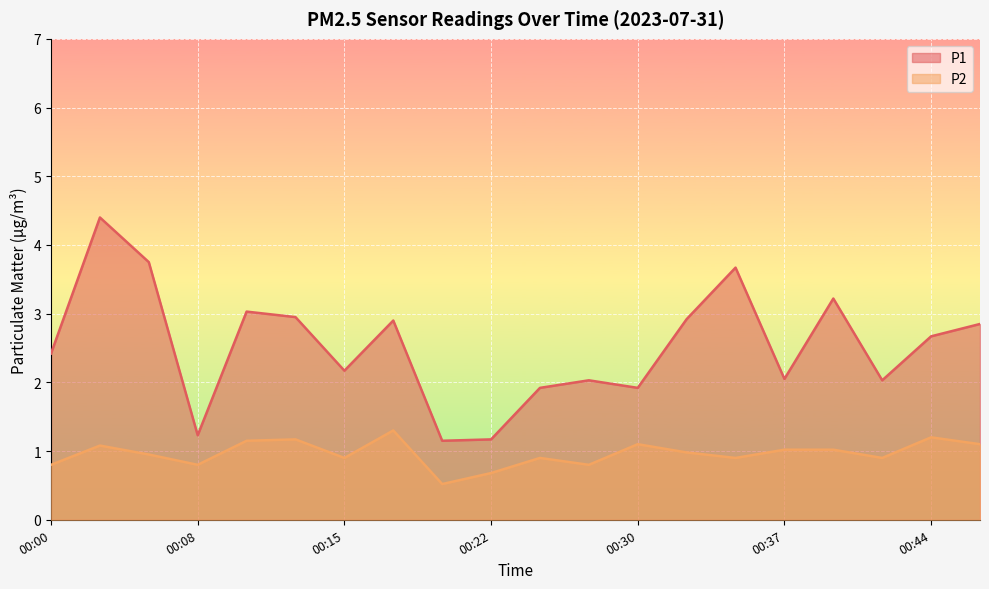

Rank the series by their maximum value, from lowest to highest.

P2, P1